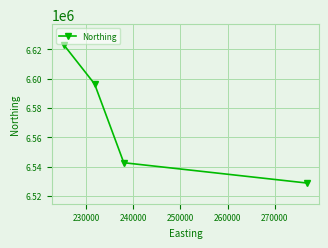

Reading left to right, extract all data points from this chart.

6623037	6596392	6542606	6528734